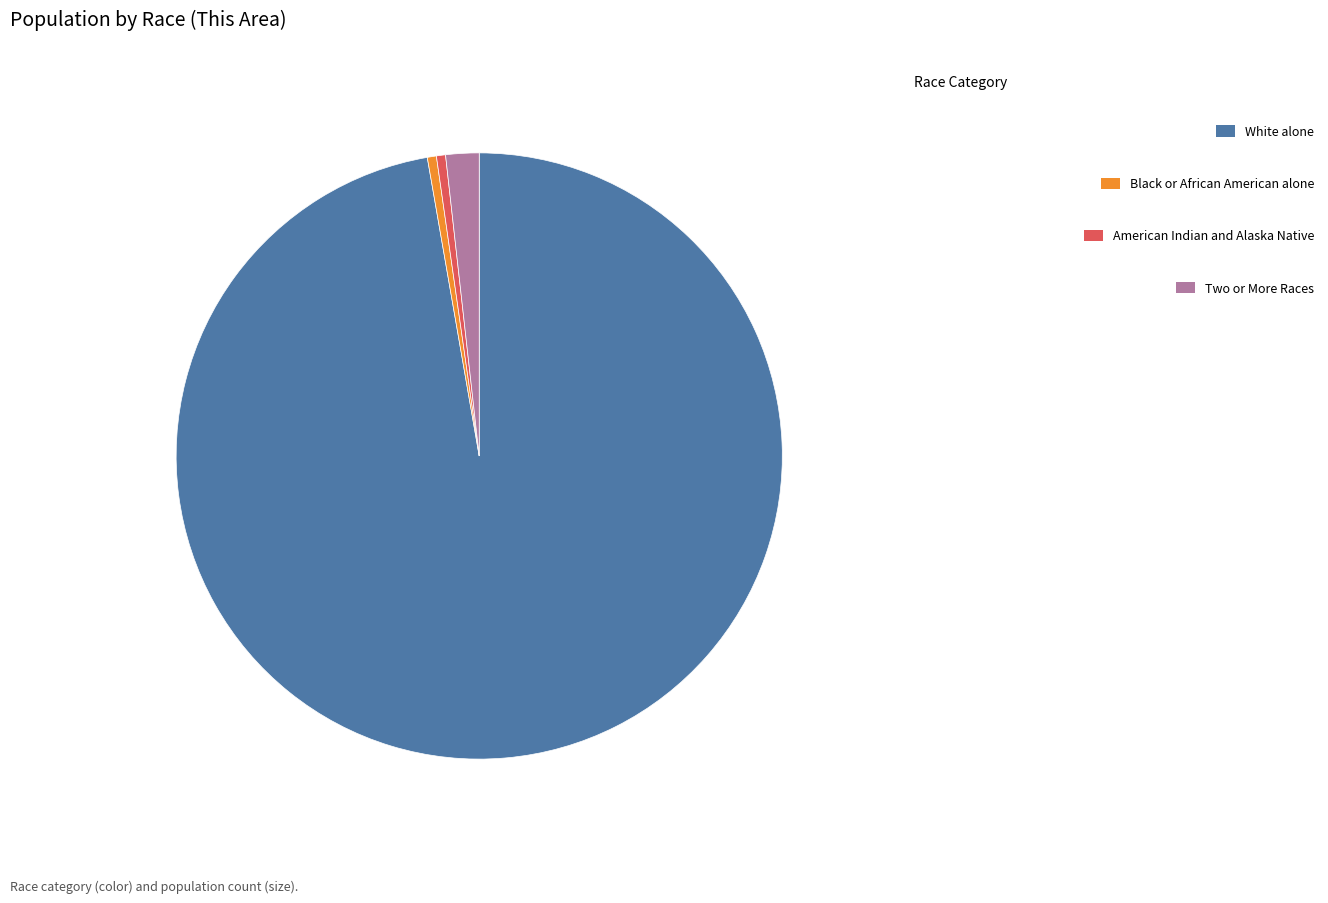

The Two or More Races slice represents 2% of the pie. True or false?

True